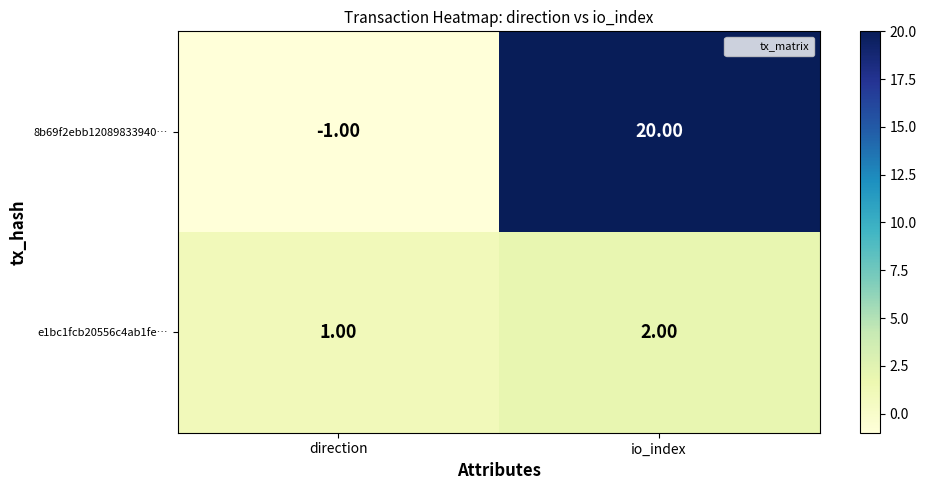

What is the sum of the e1bc1fcb20556c4ab1fe… values at io_index and direction?

3